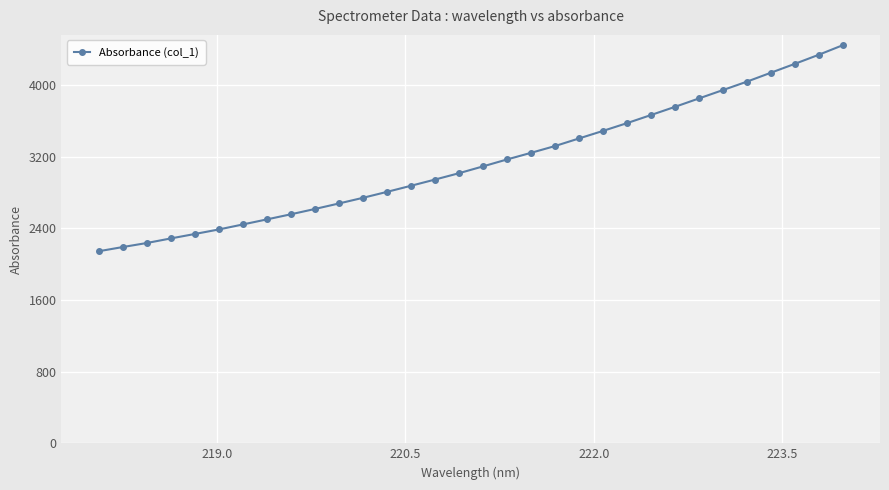

What is the minimum value shown in the chart?

2143.2